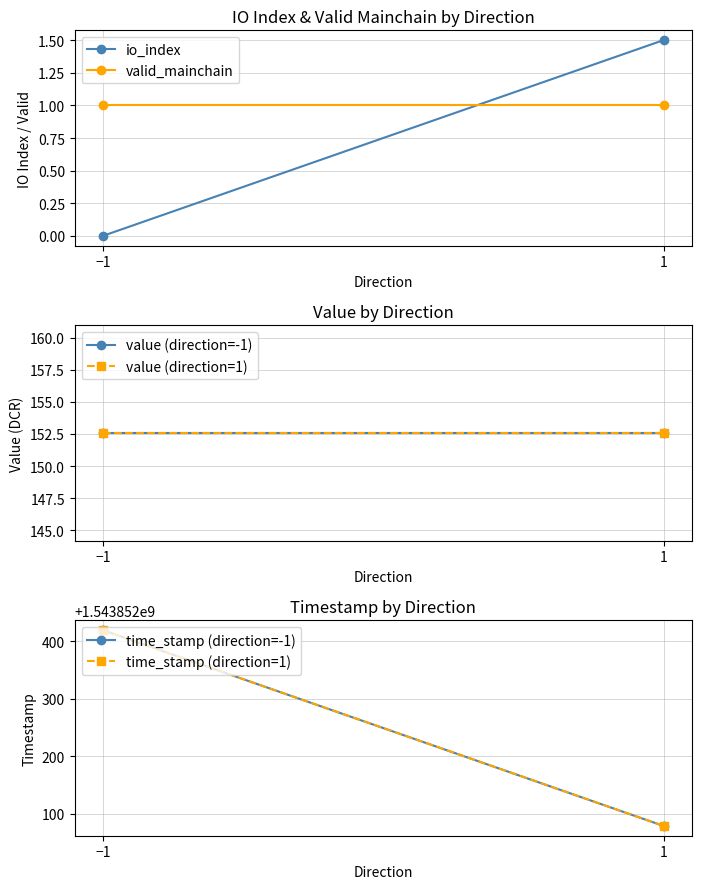

Reading left to right, list all the values displayed in this chart.

io_index: −1=0.0	1=1.5
valid_mainchain: −1=1.0	1=1.0
value (direction=-1): −1=152.6	1=152.6
value (direction=1): −1=152.6	1=152.6
time_stamp (direction=-1): −1=1543852419.0	1=1543852079.0
time_stamp (direction=1): −1=1543852419.0	1=1543852079.0